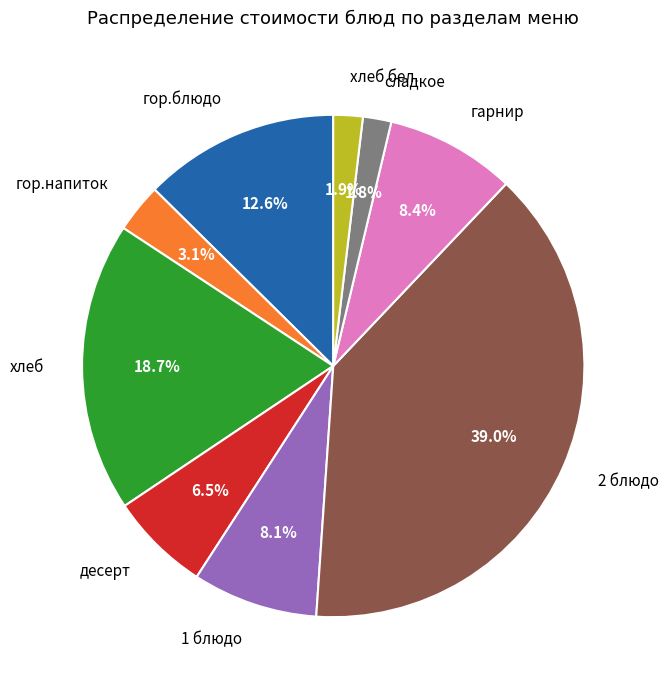

How many slices are in this pie chart?

9